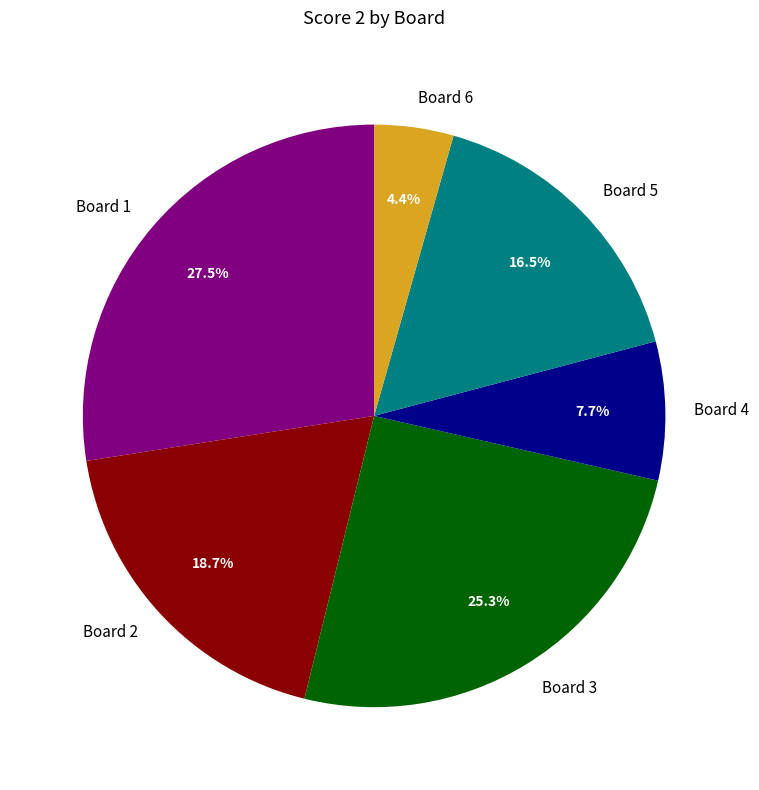

Is there any slice that represents more than half of the pie?

No